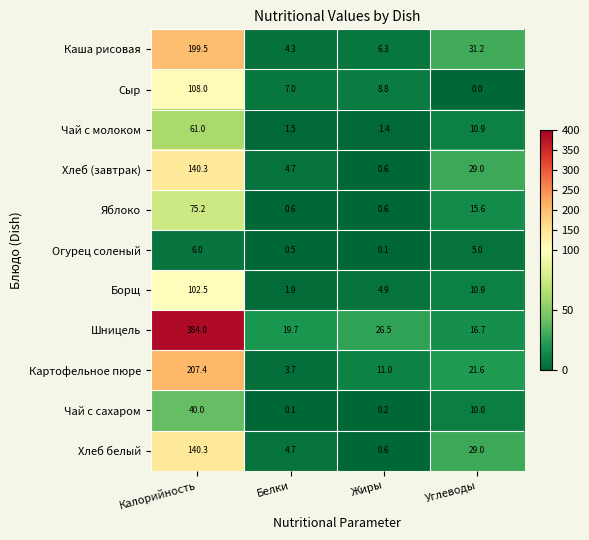

At which category is the sum across all series the highest?

Калорийность